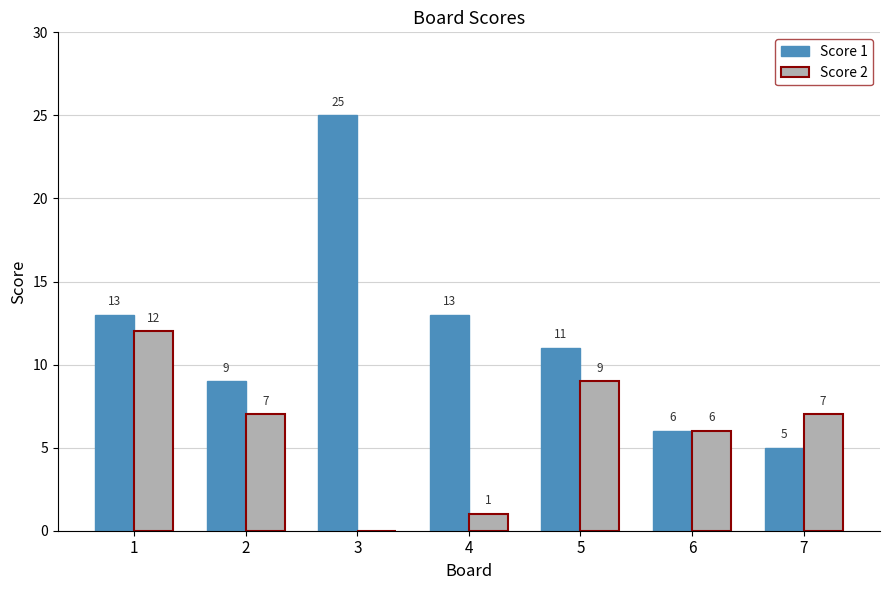

Read the Score 2 value at 7.

7